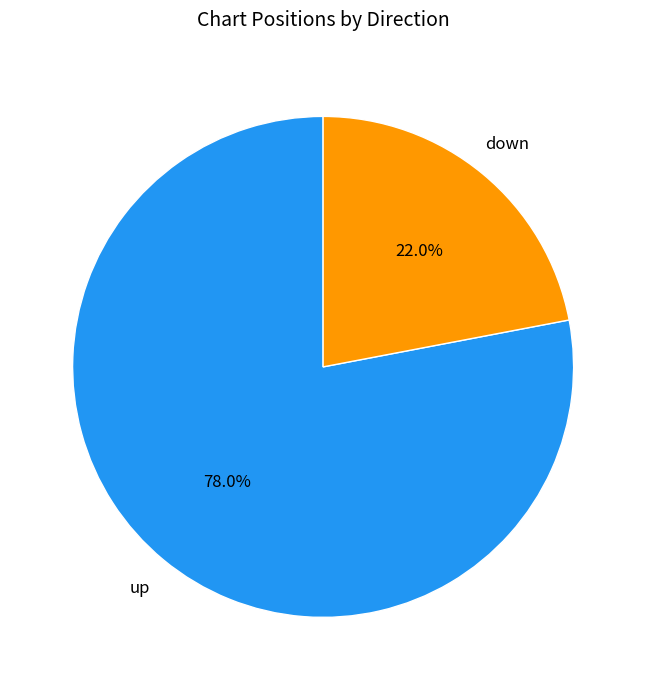

Is there a majority slice in this chart?

Yes